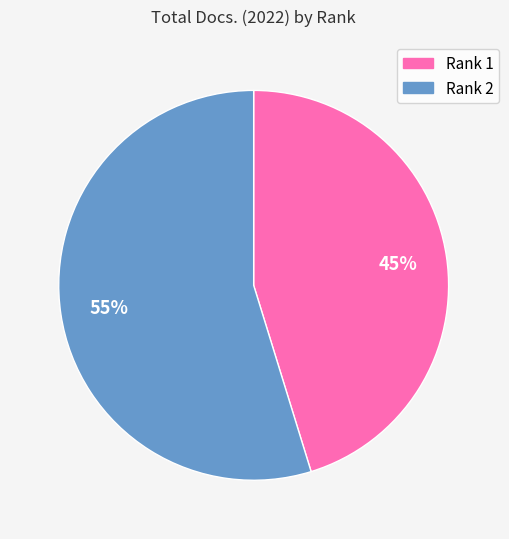

Which category has the biggest portion of the pie?

Rank 2